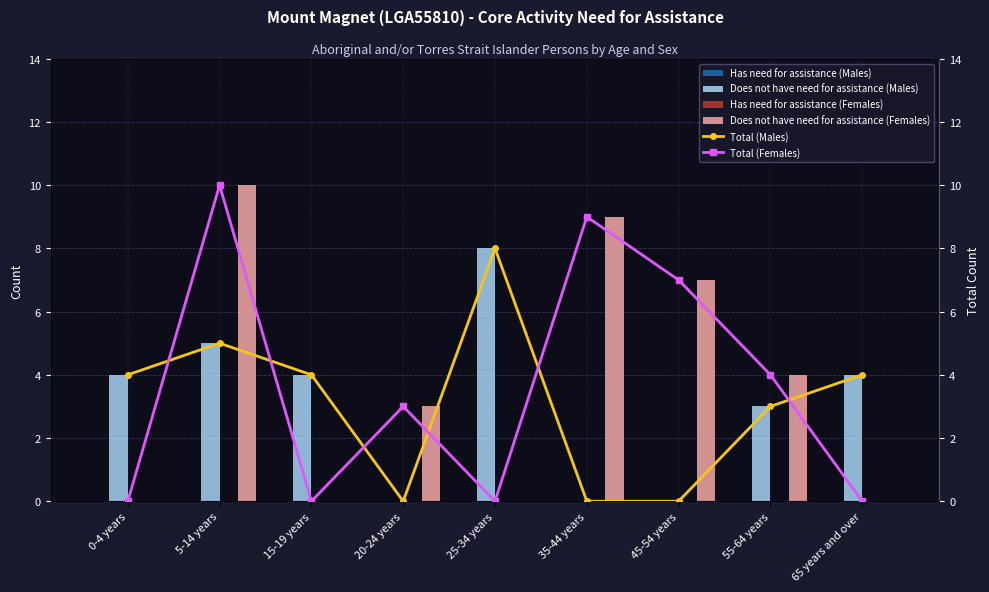

The Has need for assistance (Females) series shows 0 at 20-24 years. True or false?

True